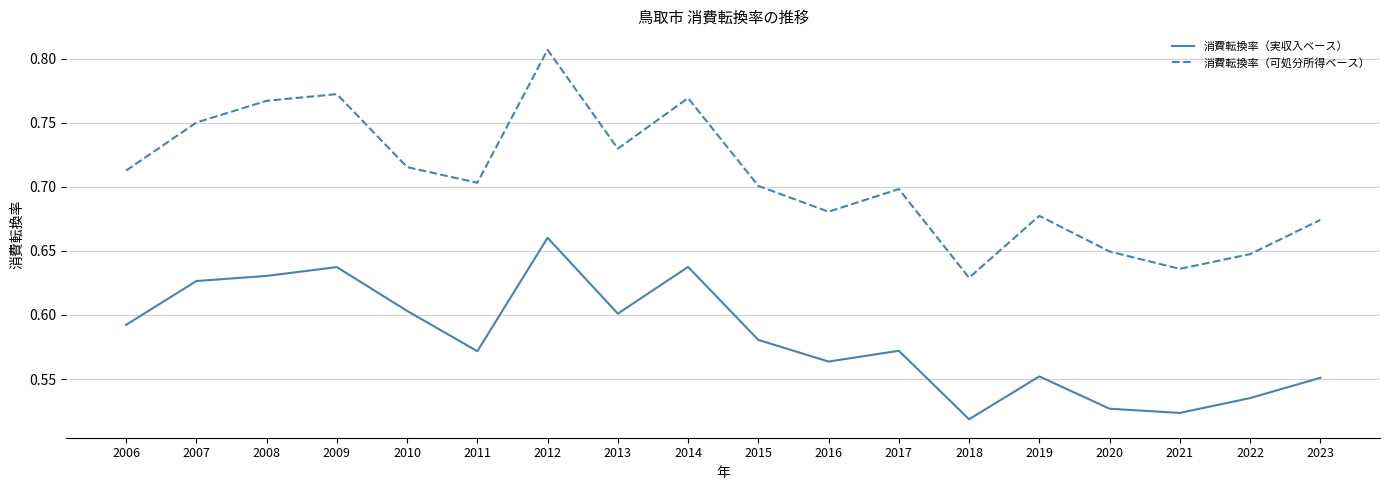

Which series has the widest spread of values?

消費転換率（可処分所得ベース）